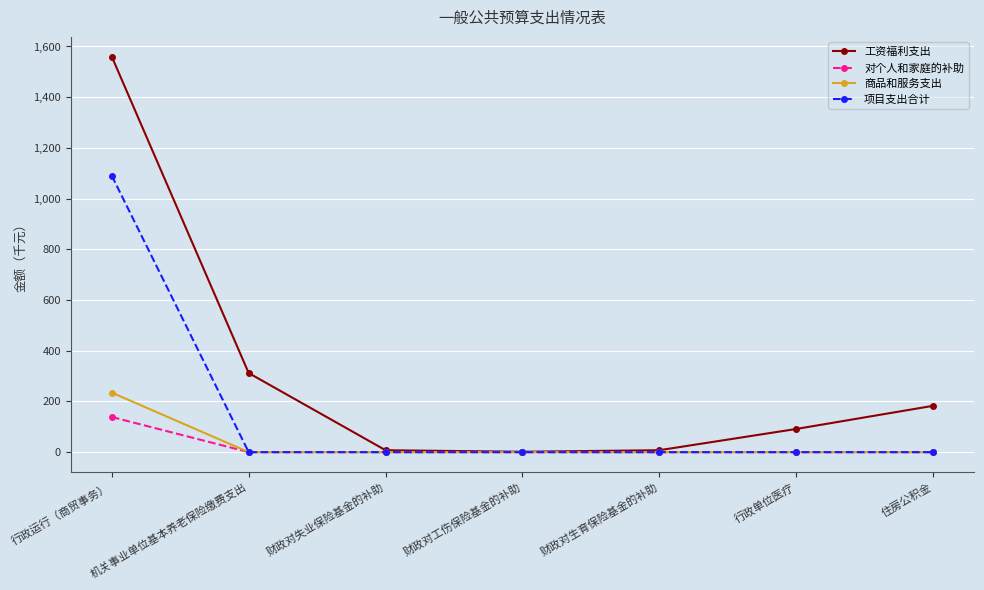

What are all the series names shown in the legend?

工资福利支出, 对个人和家庭的补助, 商品和服务支出, 项目支出合计